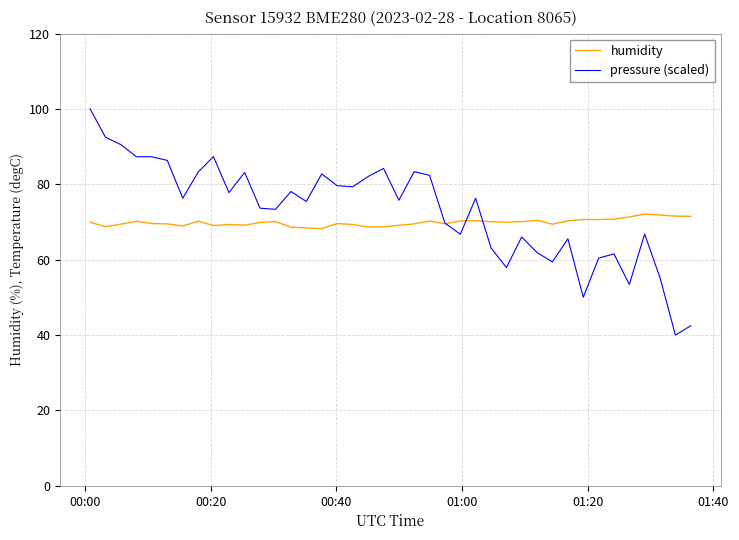

How many lines are shown in the chart?

2